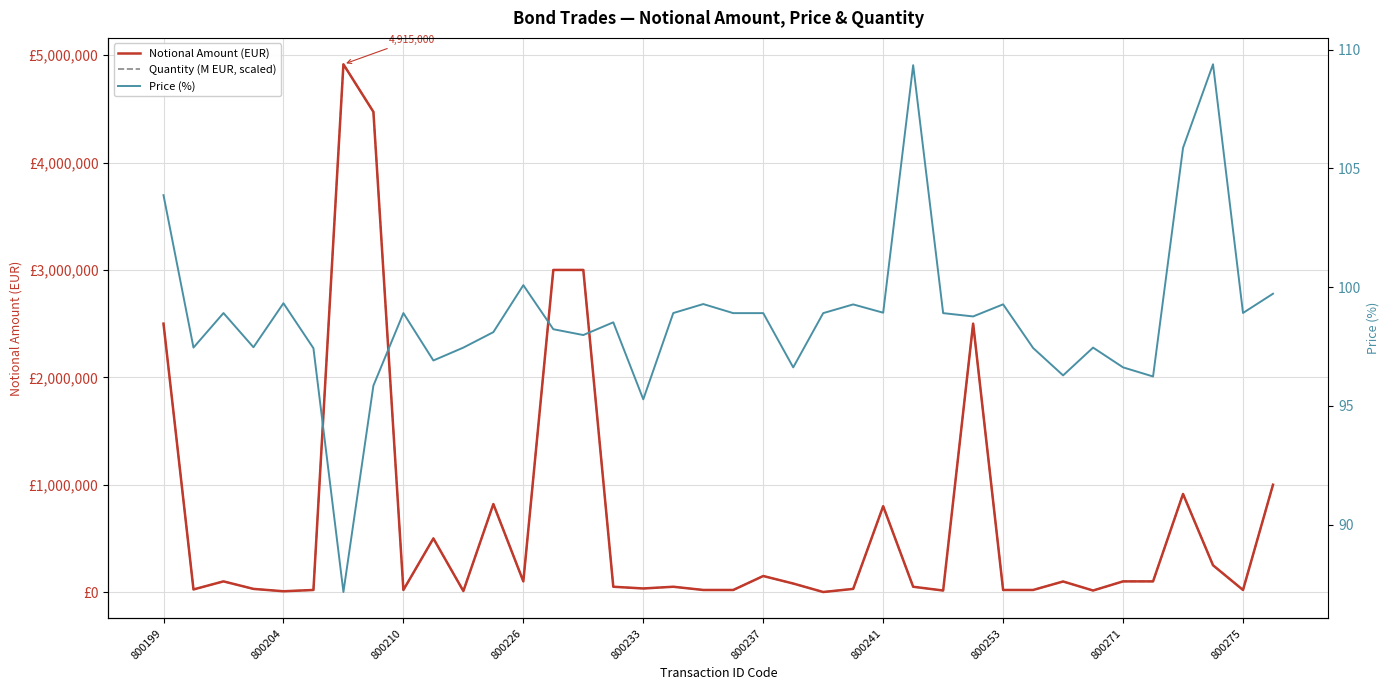

What is the sum of the Quantity (M EUR, scaled) values at 19 and 17?

70000.0